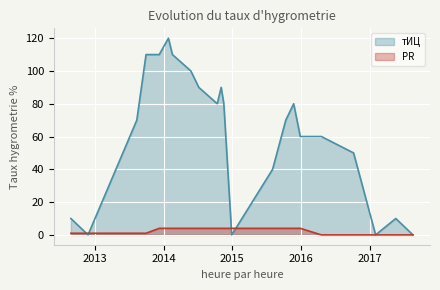

What is the difference between the maximum and minimum values in the тИЦ series?

120